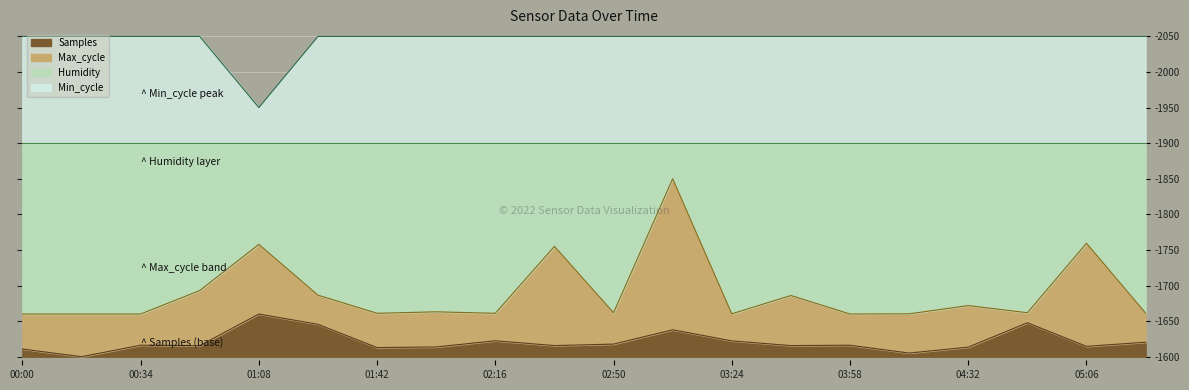

At which label is Max_cycle closest to 1755?

02:33